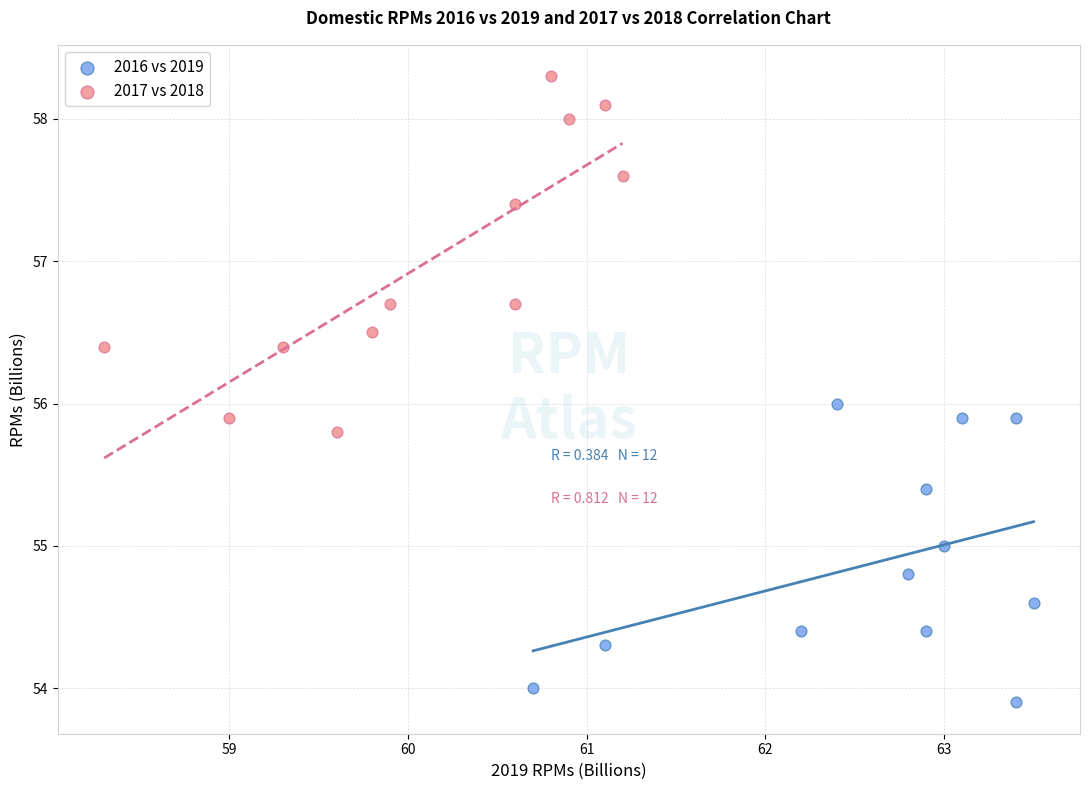

What are all the series names shown in the legend?

2016 vs 2019, 2017 vs 2018